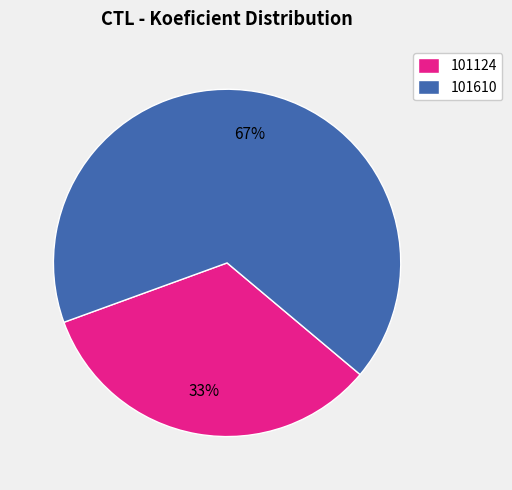

What is the smallest slice in the pie chart?

101124